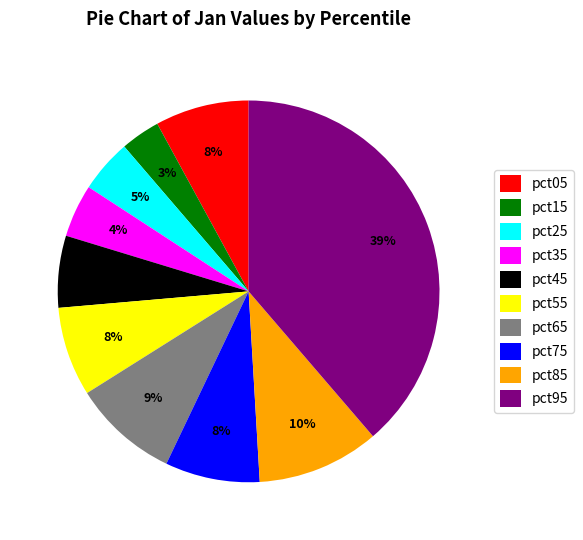

Do pct85 and pct55 together represent more than half of the pie?

No